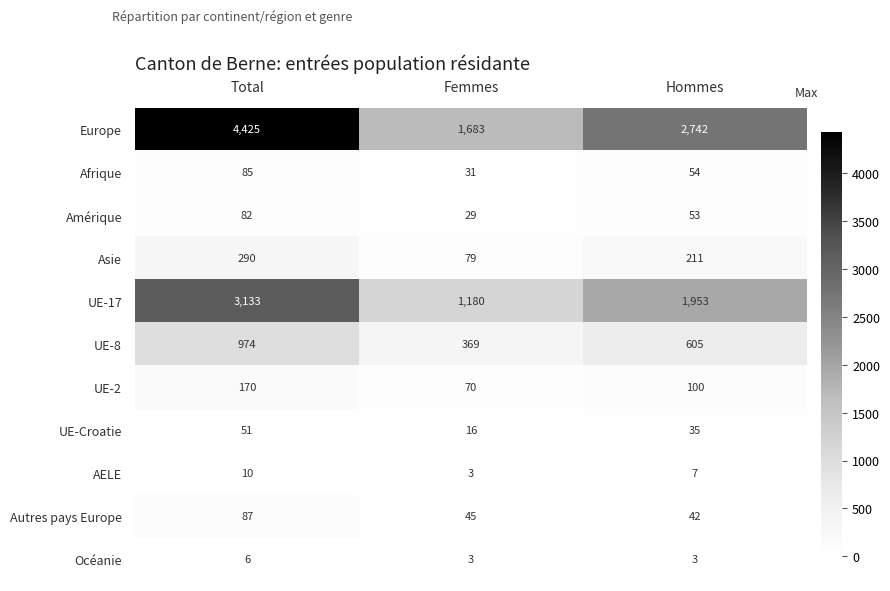

Where is UE-8 nearest to the value 671?

Hommes